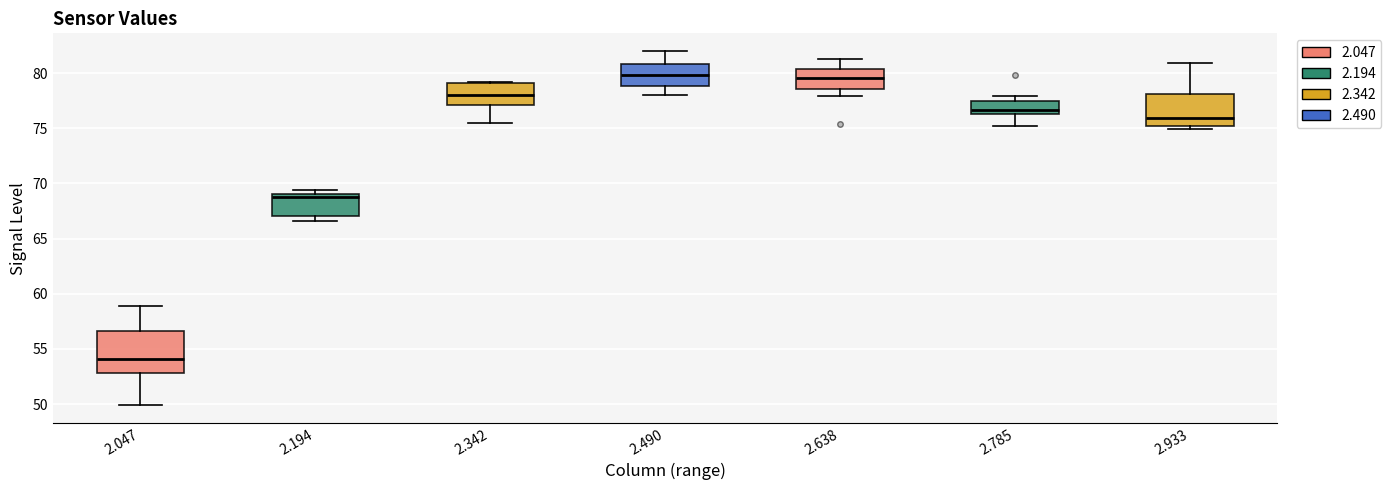

Which box is the tallest, from its lower edge to its upper edge?

2.047